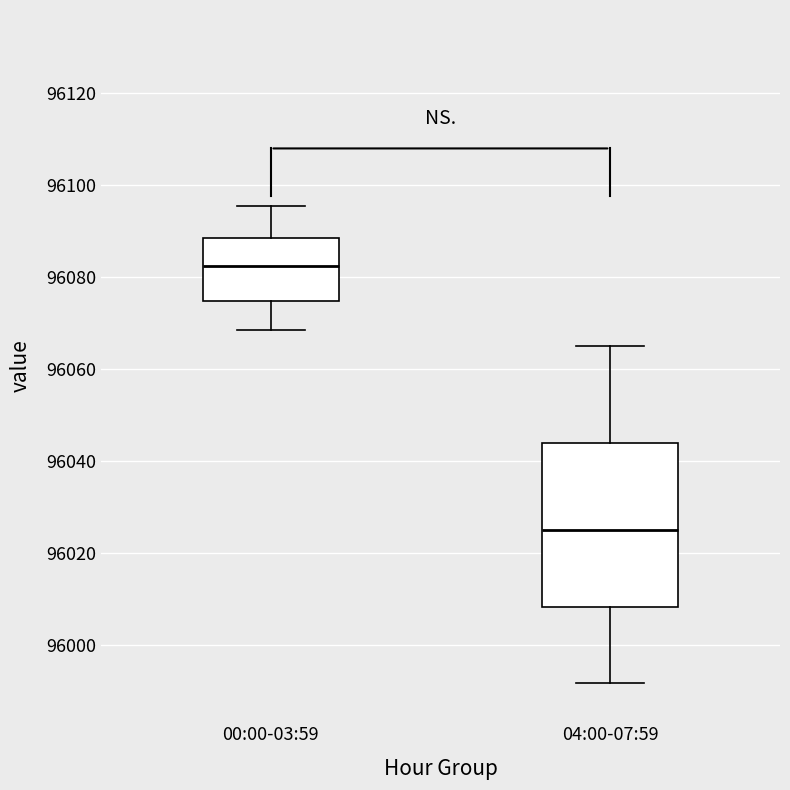

Reading left to right, transcribe this box plot: for each box, give where its median line is, the range the box spans, and where its two whiskers end, as read against the y-axis. The values are not printed on the chart, so give them approximately, as read against the axis.

00:00-03:59: median 96082, box 96074 to 96088, whiskers 96068 to 96096
04:00-07:59: median 96024, box 96008 to 96044, whiskers 95992 to 96066